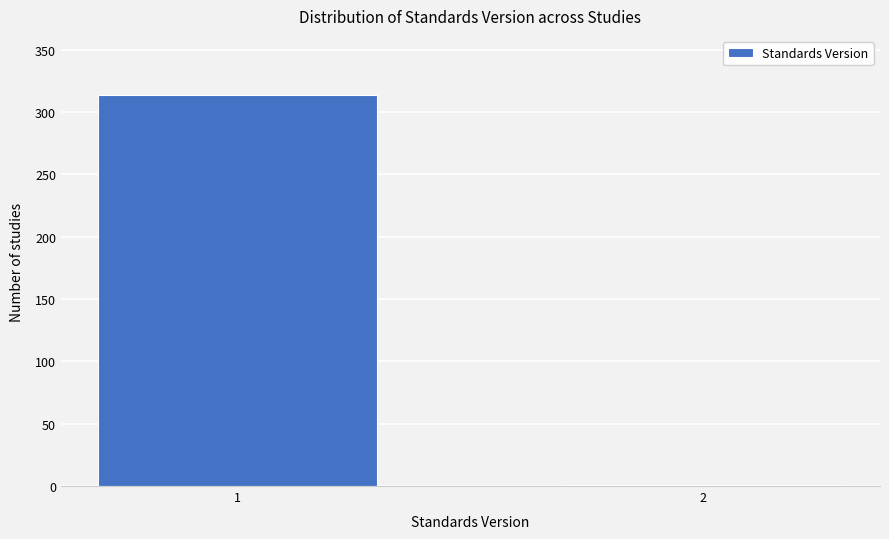

Reading left to right, transcribe all the data shown in this chart.

1=314	2=1